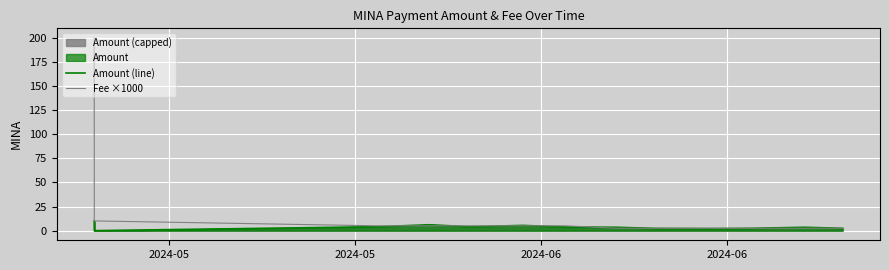

Which series has the widest spread of values?

Fee ×1000